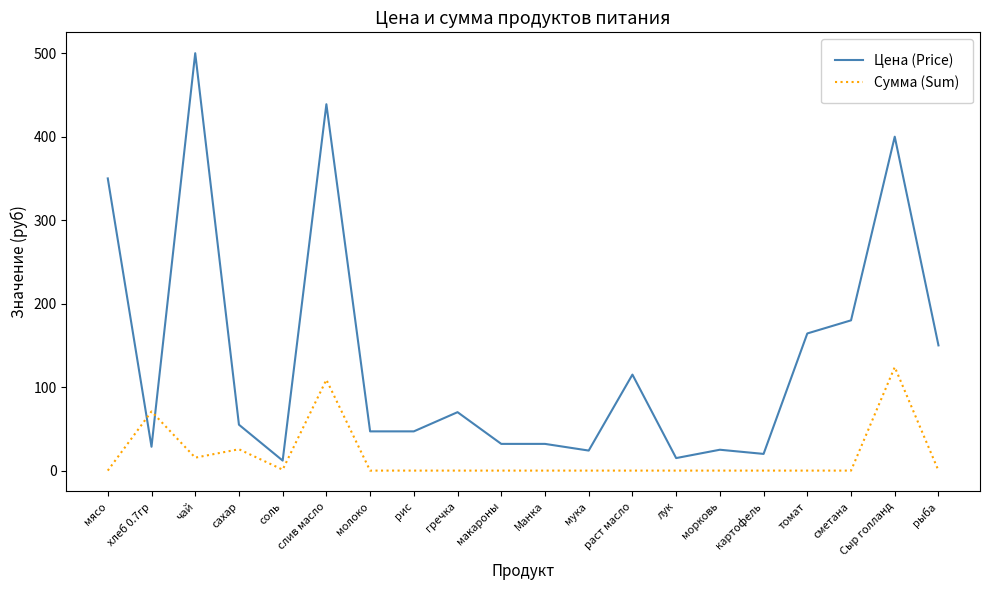

True or false: Цена (Price) and Сумма (Sum) cross at least once.

True